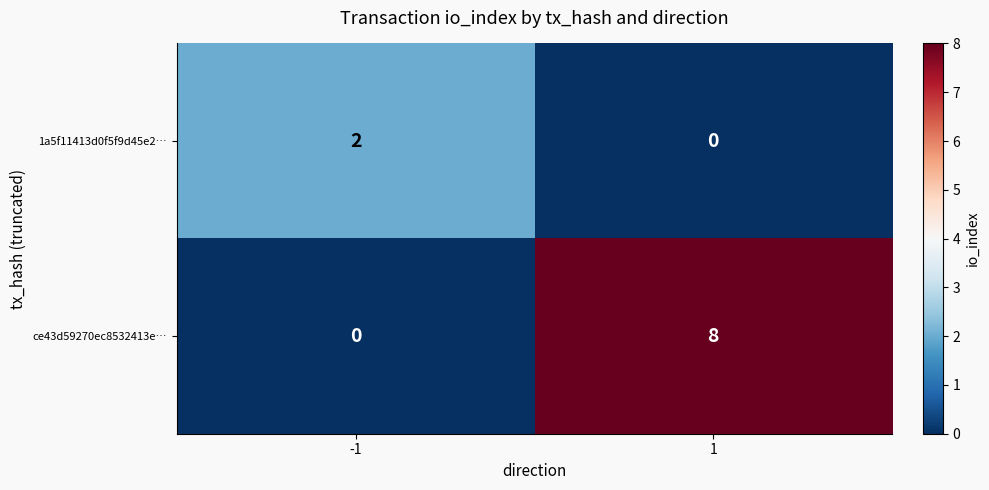

What is the difference between the maximum and minimum values in the ce43d59270ec8532413e… series?

8